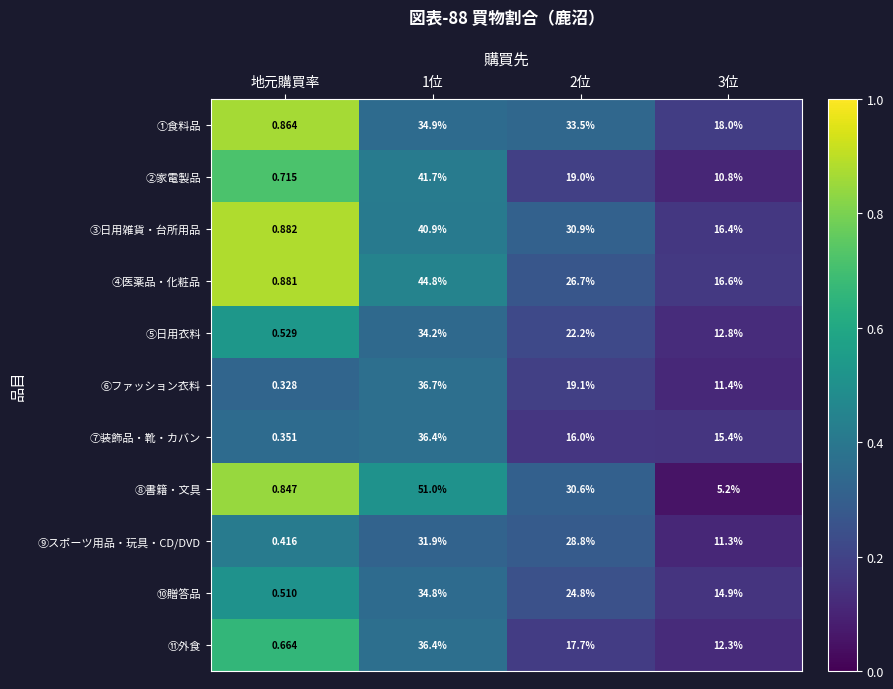

Rank the series at 地元購買率 from lowest to highest value.

⑥ファッション衣料, ⑦装飾品・靴・カバン, ⑨スポーツ用品・玩具・CD/DVD, ⑩贈答品, ⑤日用衣料, ⑪外食, ②家電製品, ⑧書籍・文具, ①食料品, ④医薬品・化粧品, ③日用雑貨・台所用品